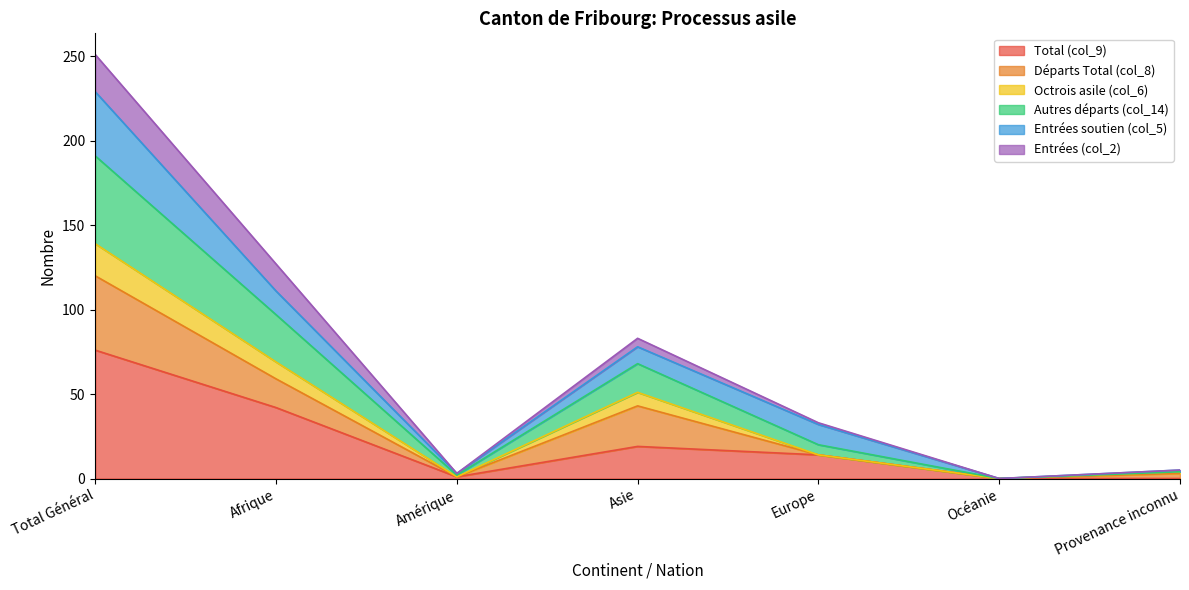

What is the label of the 1st point from the right?

Provenance inconnu